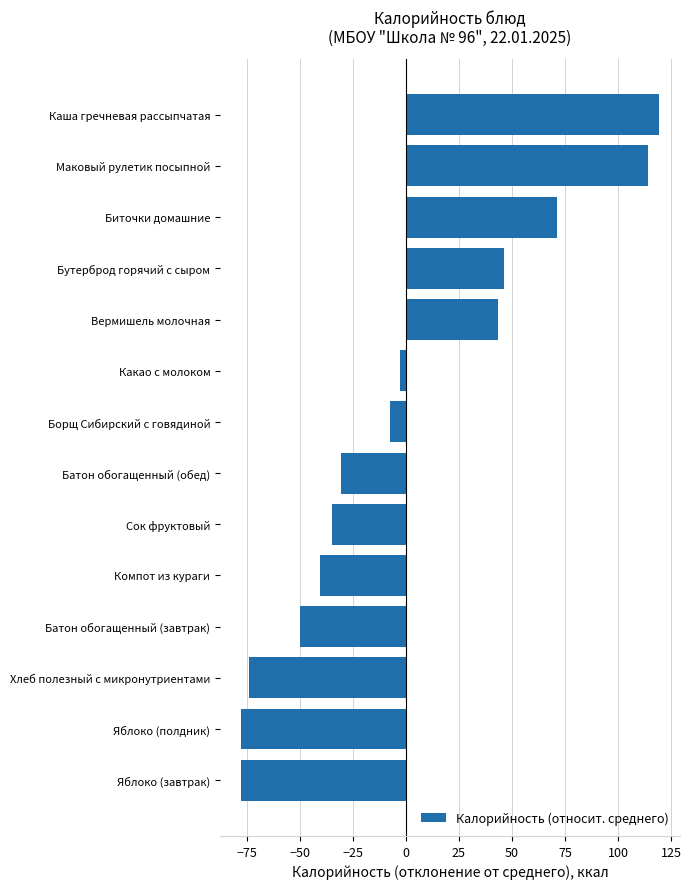

Reading top to bottom, extract all data points from this chart.

Каша гречневая рассыпчатая=119.4	Маковый рулетик посыпной=114.4	Биточки домашние=71.4	Бутерброд горячий с сыром=46.4	Вермишель молочная=43.4	Какао с молоком=-2.6	Борщ Сибирский с говядиной=-7.6	Батон обогащенный (обед)=-30.6	Сок фруктовый=-34.6	Компот из кураги=-40.6	Батон обогащенный (завтрак)=-49.6	Хлеб полезный с микронутриентами=-73.6	Яблоко (полдник)=-77.6	Яблоко (завтрак)=-77.6